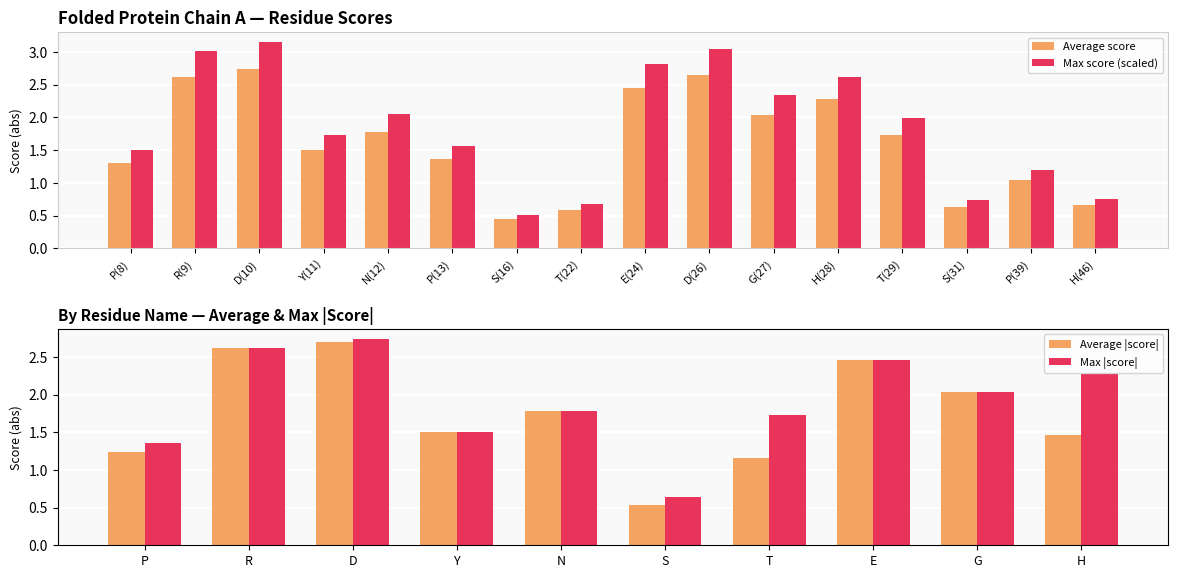

Which series changed the most between Y(11) and P(13)?

Min score